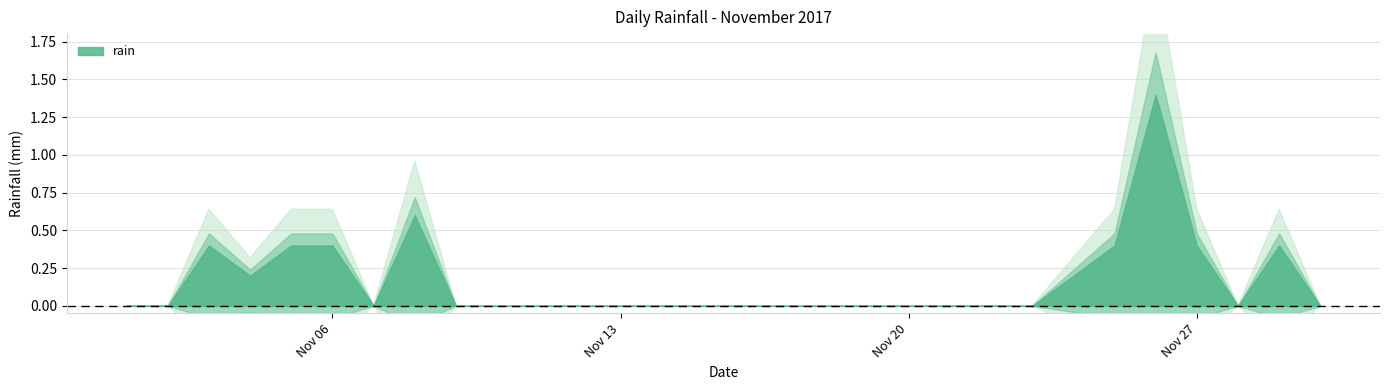

What is the difference between the second highest and second lowest values?

0.6